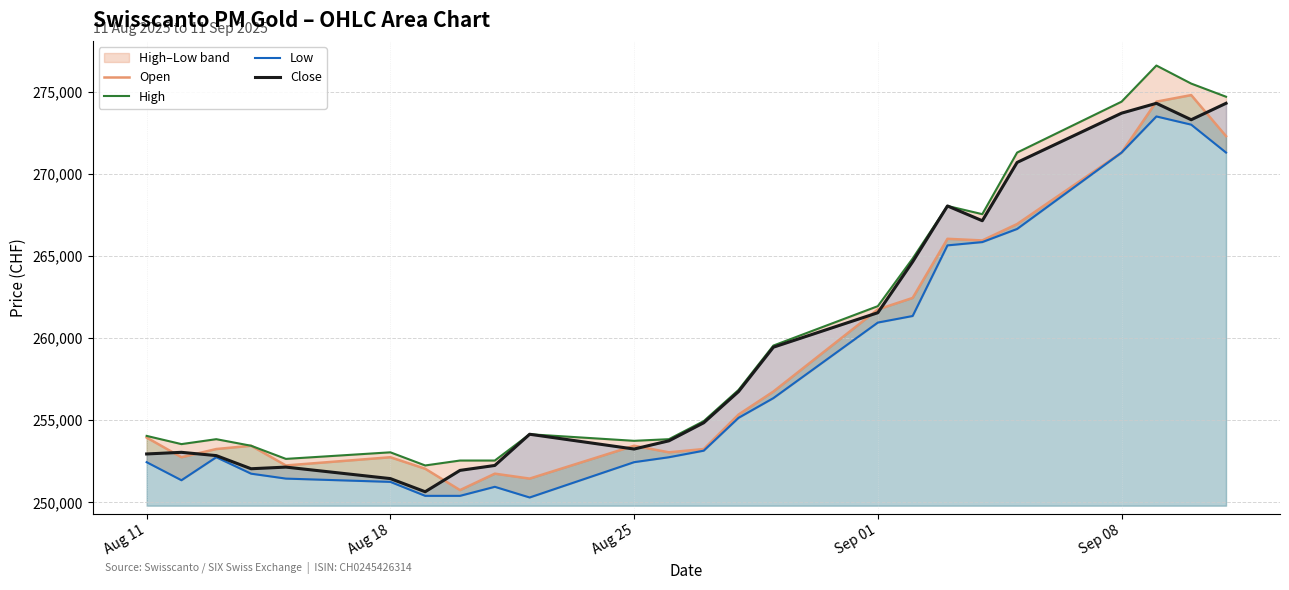

What is the highest value of the Open series?

274800